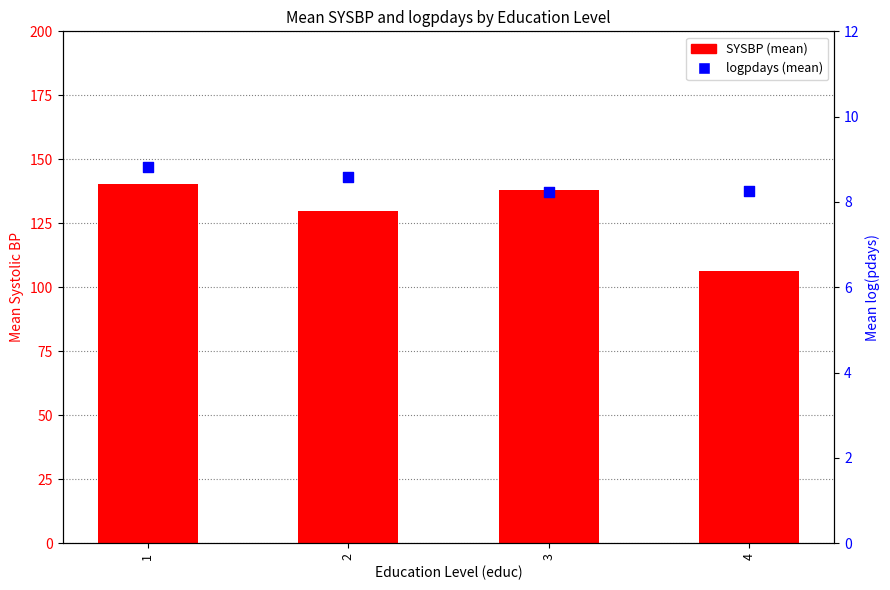

What are all the series names shown in the legend?

SYSBP (mean), logpdays (mean)